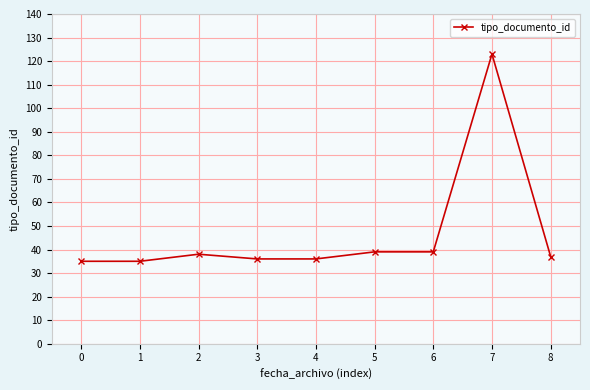

What is the sum of all values?

418